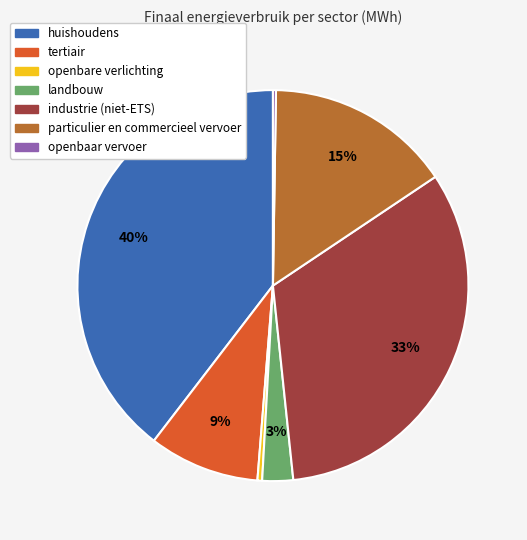

To the nearest percent, what is the average slice percentage?

14%